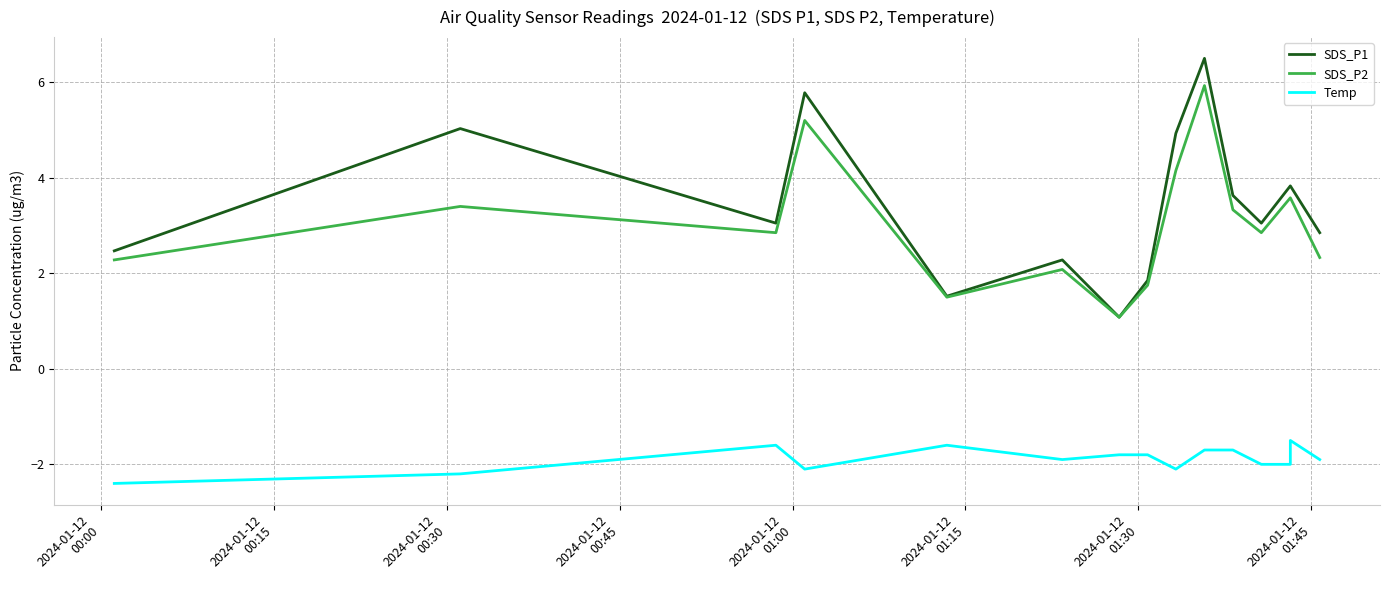

True or false: SDS_P1 has a value of 1.3 at 12.

False